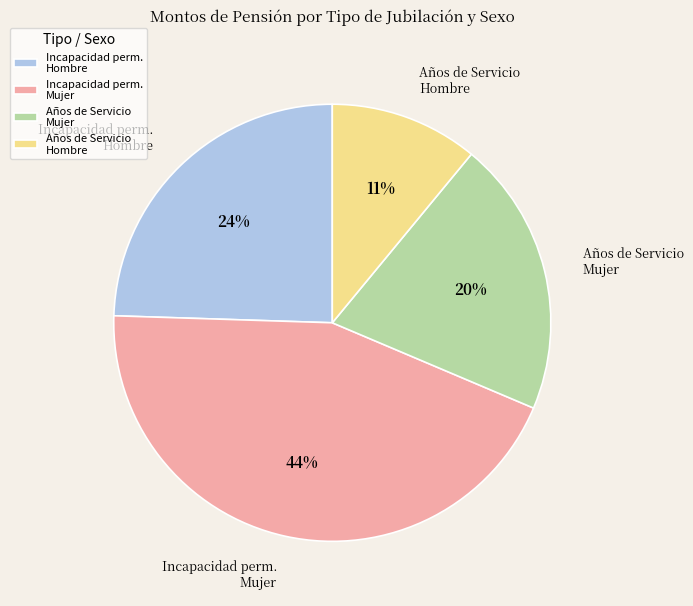

What is the largest slice in the pie chart?

Incapacidad perm. Mujer